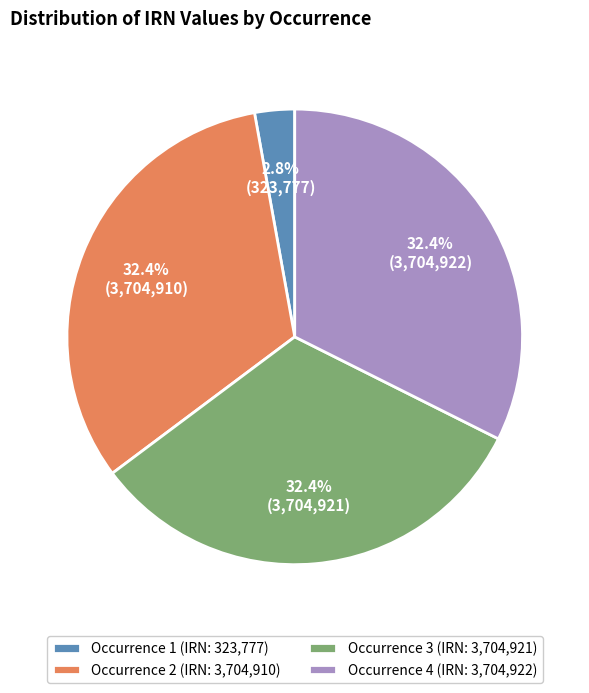

How many segments does this pie chart have?

4